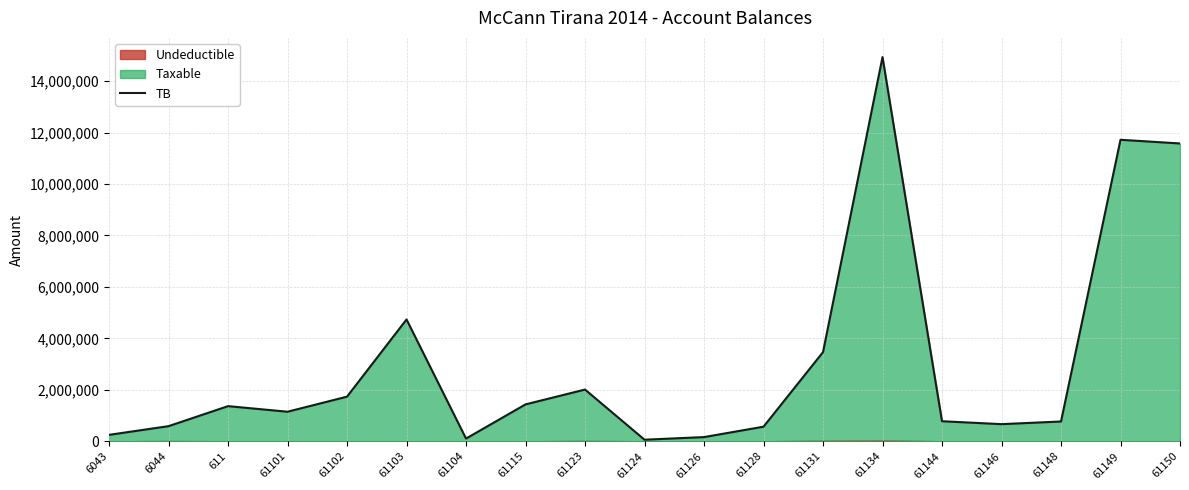

Which label corresponds to the smallest value in the chart?

61124